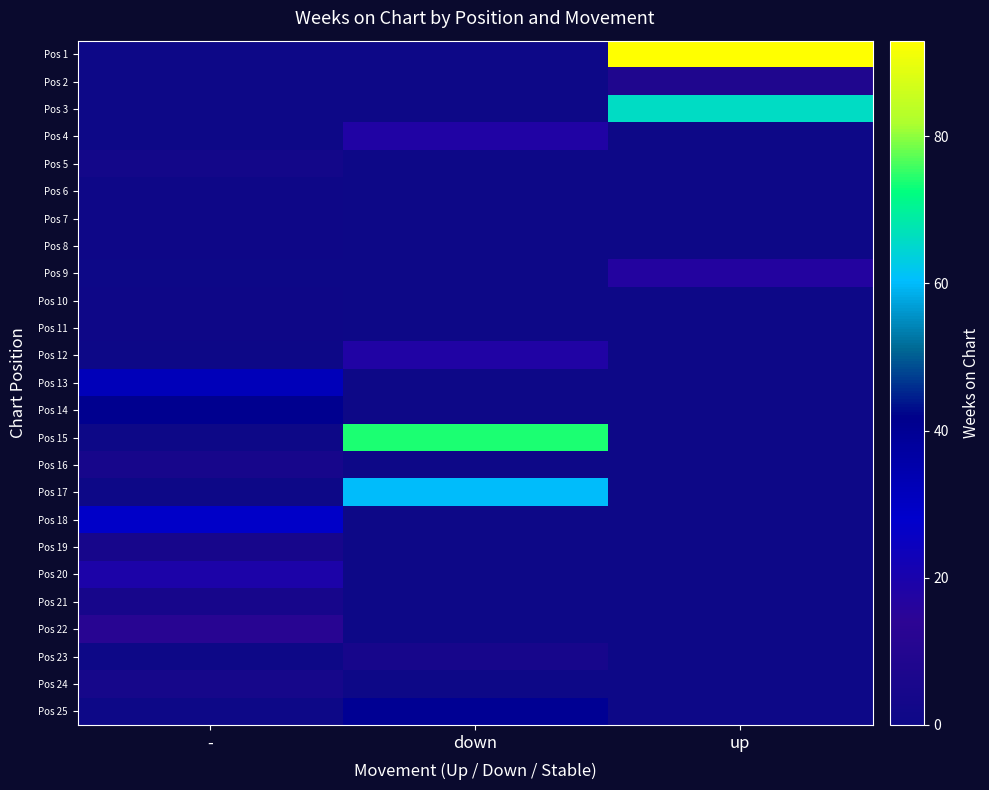

Reading right to left, extract all data points from this chart.

Pos 1: up=93	down=0	-=0
Pos 2: up=8	down=0	-=0
Pos 3: up=66	down=0	-=0
Pos 4: up=0	down=18	-=0
Pos 5: up=0	down=0	-=3
Pos 6: up=0	down=0	-=1
Pos 7: up=0	down=0	-=1
Pos 8: up=0	down=0	-=1
Pos 9: up=17	down=0	-=0
Pos 10: up=0	down=0	-=1
Pos 11: up=0	down=0	-=1
Pos 12: up=0	down=18	-=0
Pos 13: up=0	down=0	-=32
Pos 14: up=0	down=0	-=41
Pos 15: up=0	down=74	-=0
Pos 16: up=0	down=0	-=5
Pos 17: up=0	down=60	-=0
Pos 18: up=0	down=0	-=29
Pos 19: up=0	down=0	-=5
Pos 20: up=0	down=0	-=19
Pos 21: up=0	down=0	-=5
Pos 22: up=0	down=0	-=12
Pos 23: up=0	down=5	-=0
Pos 24: up=0	down=0	-=4
Pos 25: up=0	down=40	-=0